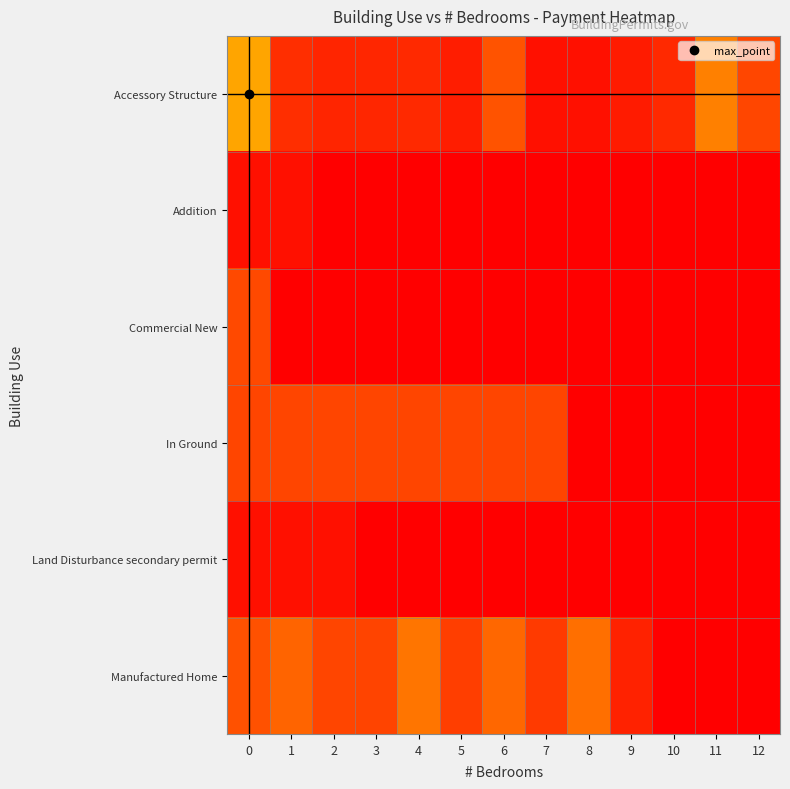

At how many categories does at least one series exceed 163?

11